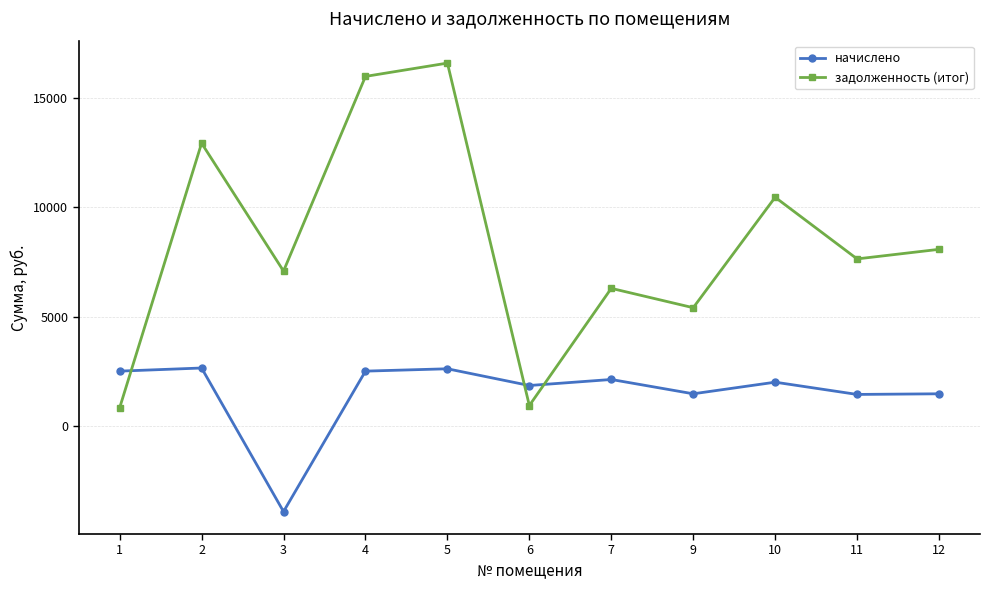

List the series in order of their overall mean, highest first.

задолженность (итог), начислено